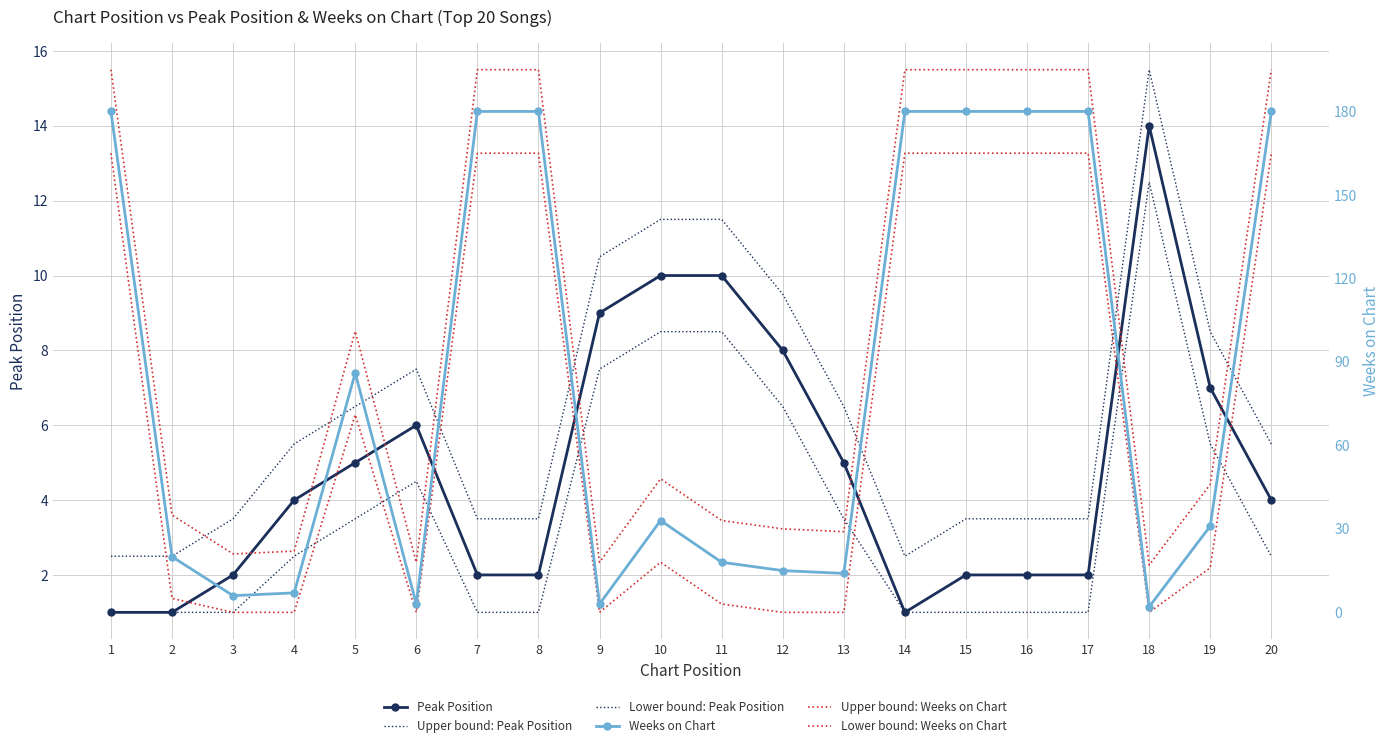

Is it true that Lower bound: Peak Position equals 5.5 at 19?

True